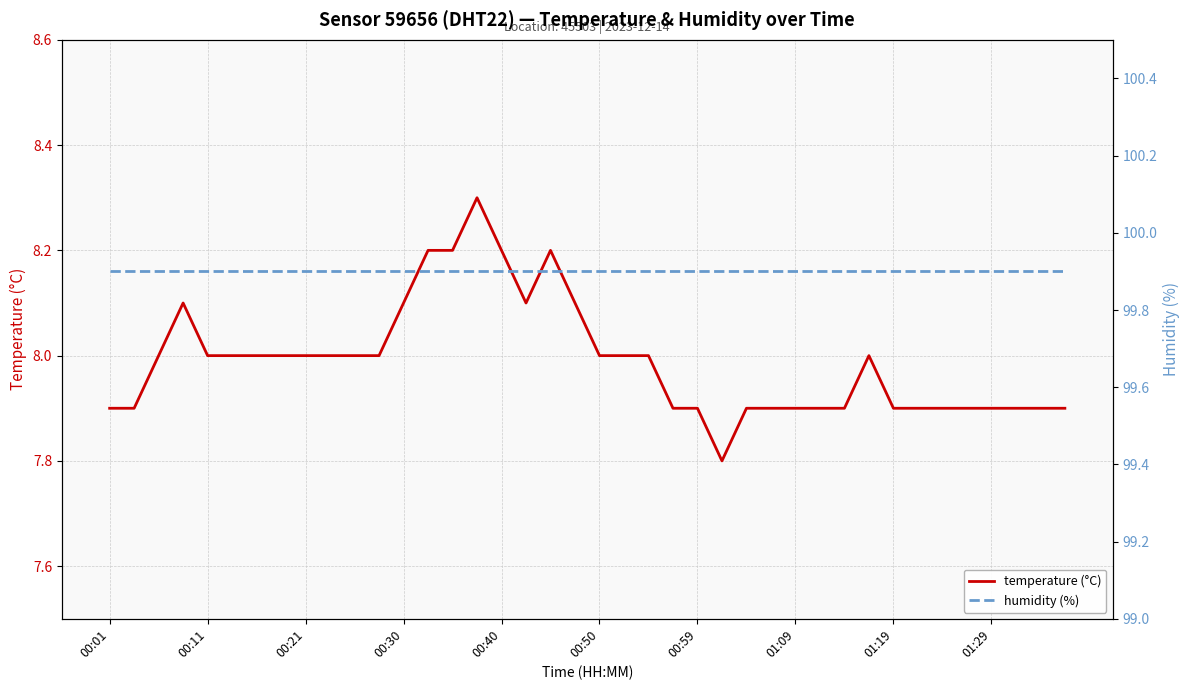

Between 01:09 and 34, which series saw the biggest shift?

temperature (°C)